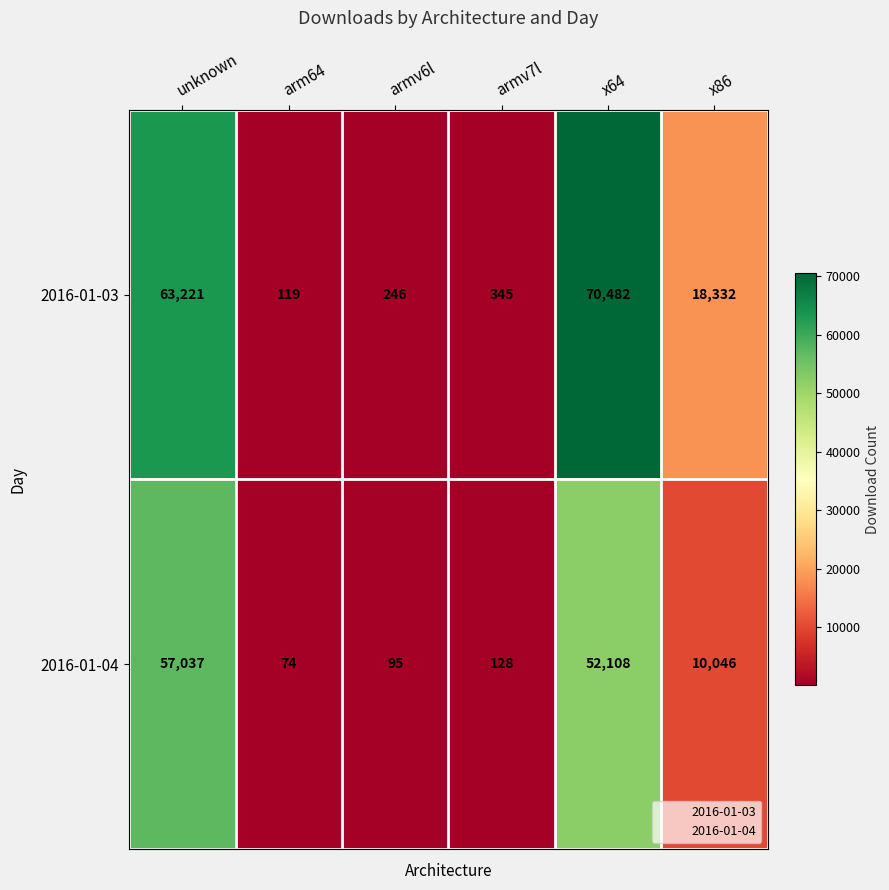

Is it true that 2016-01-04 equals 52108 at x64?

True